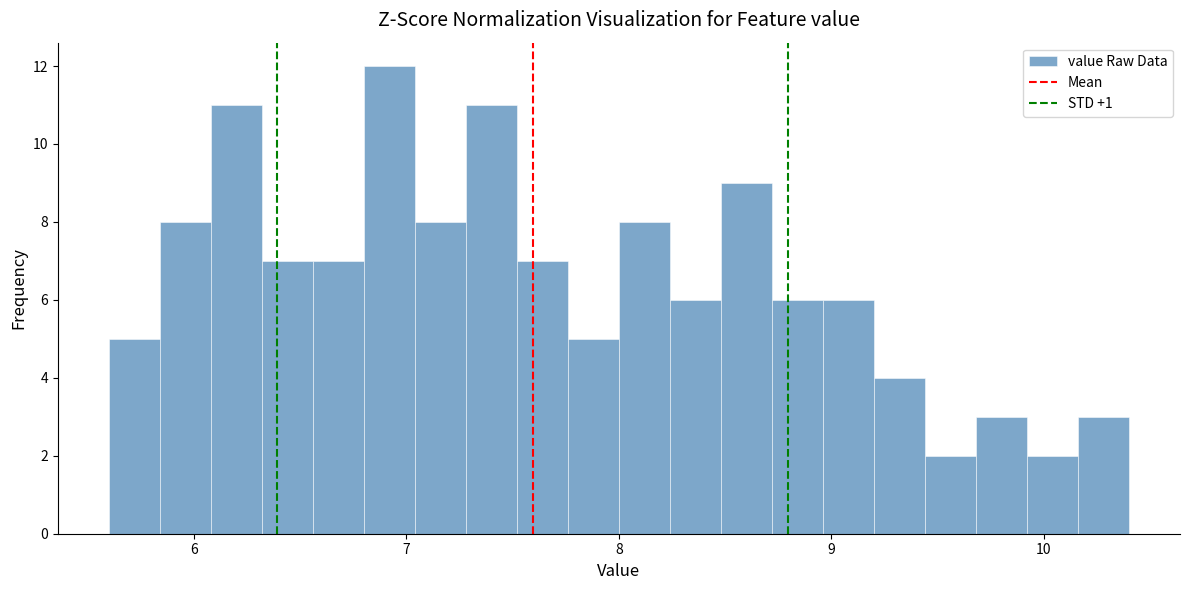

Read against the x-axis, roughly where is the centre of the tallest bar?

6.9